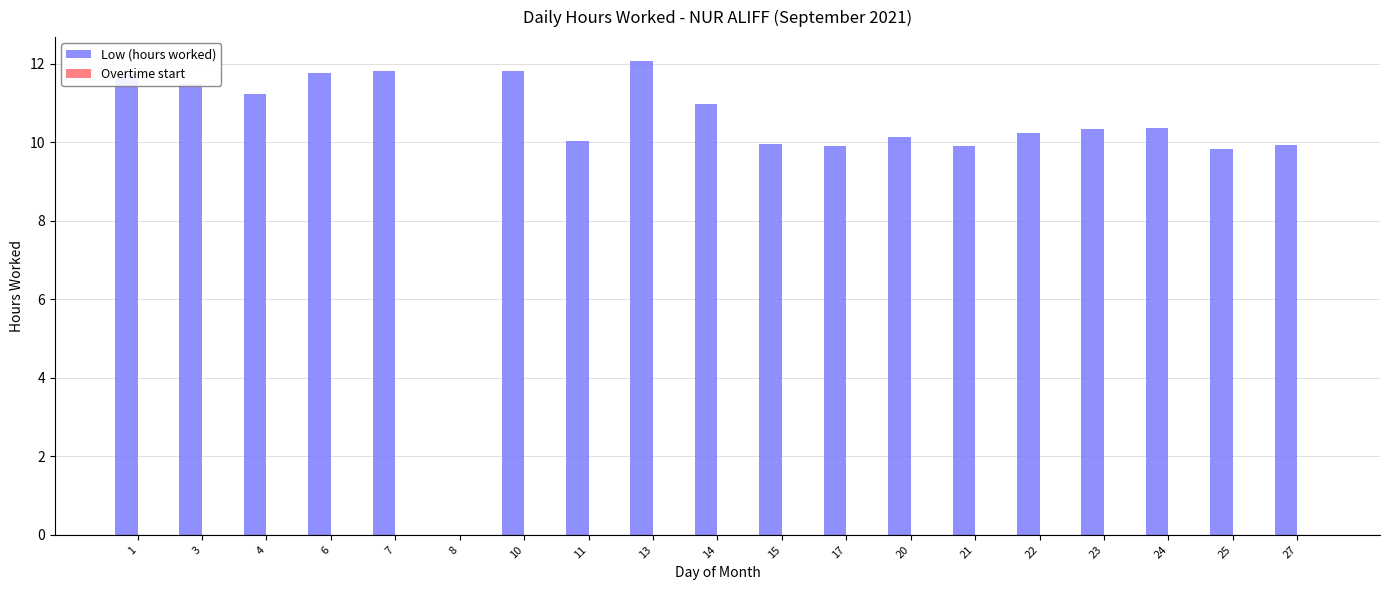

Approximately how many times larger is the value at 17 compared to 20?

1.0